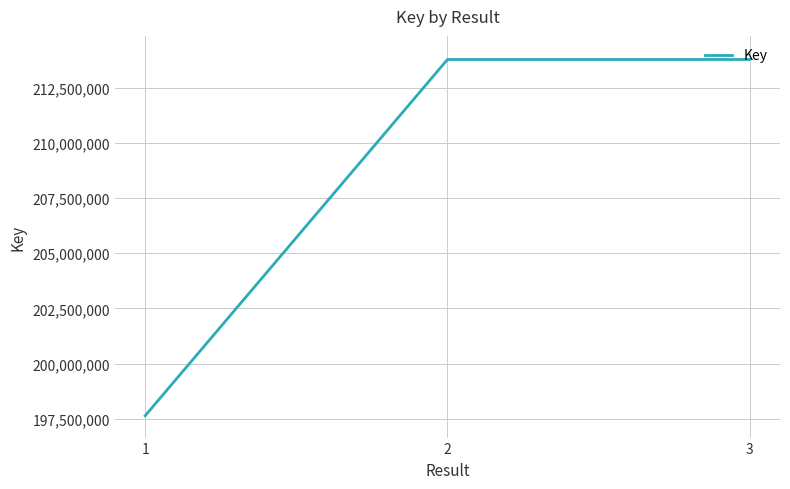

At which label does the data first exceed 213777363?

2